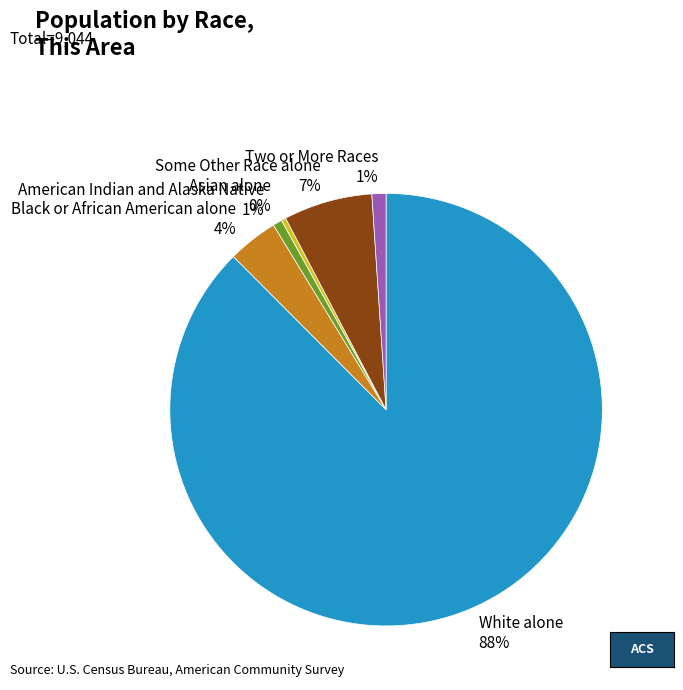

To the nearest percent, what is the combined percentage of Two or More Races and Some Other Race alone?

8%